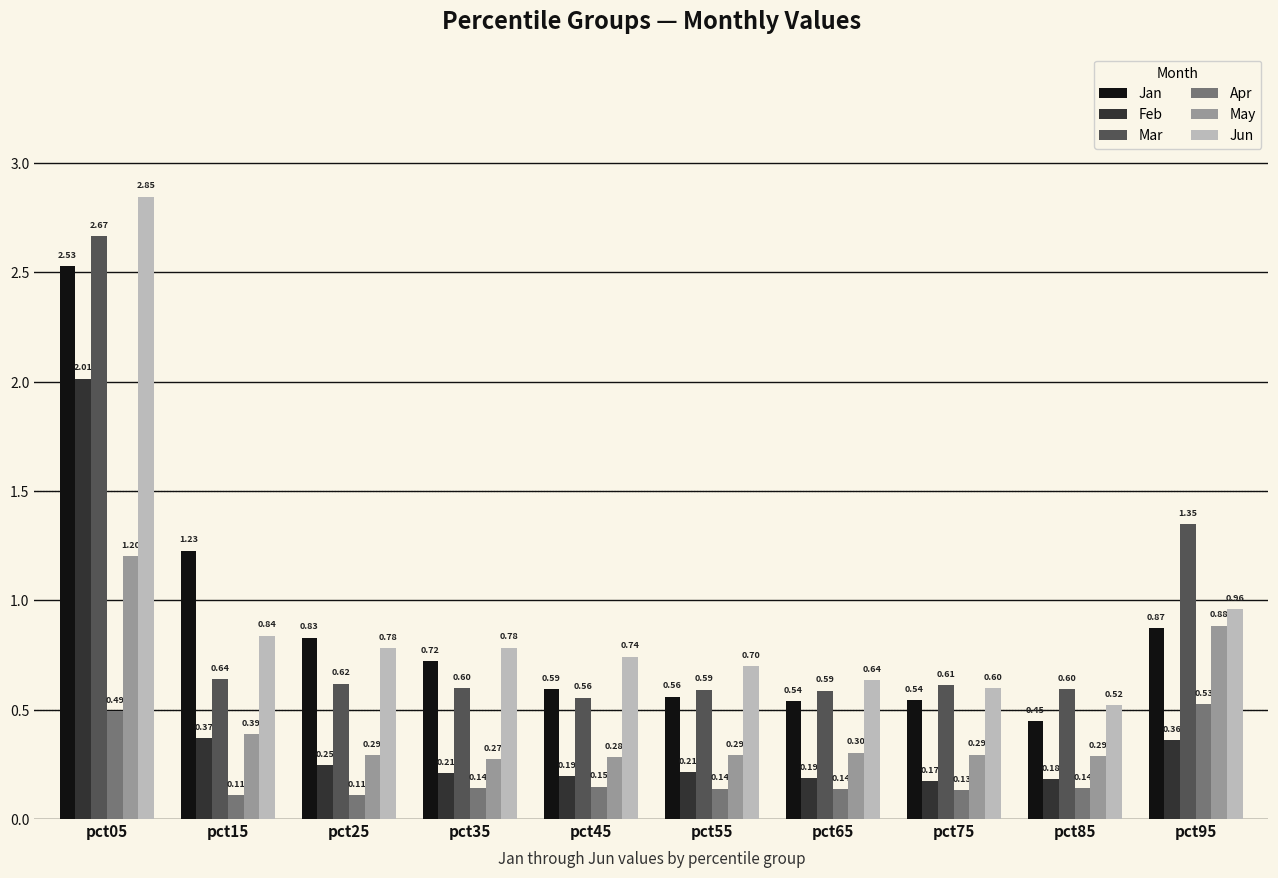

Are the bars horizontal?

No